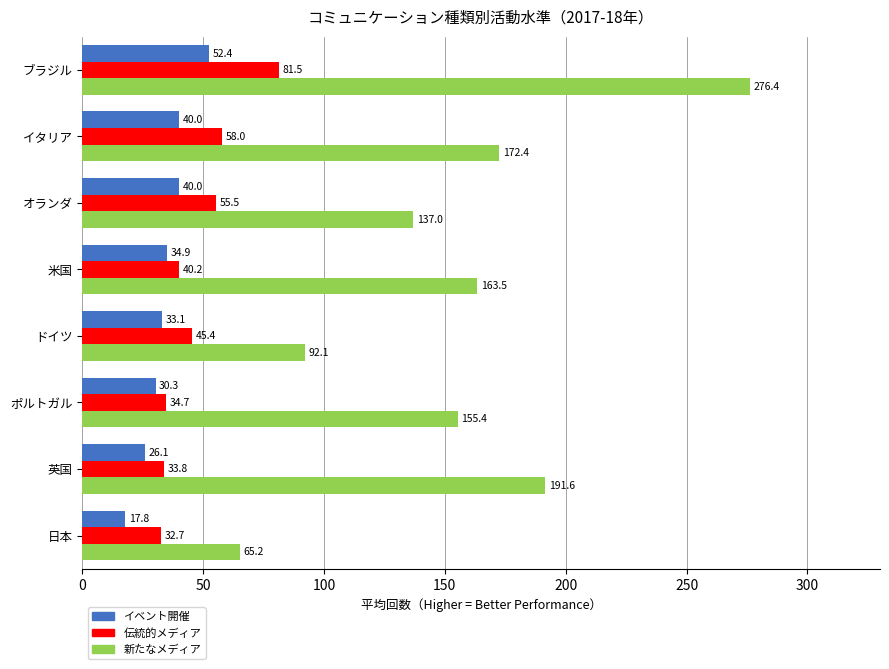

Which series has the largest range (max minus min)?

新たなメディア